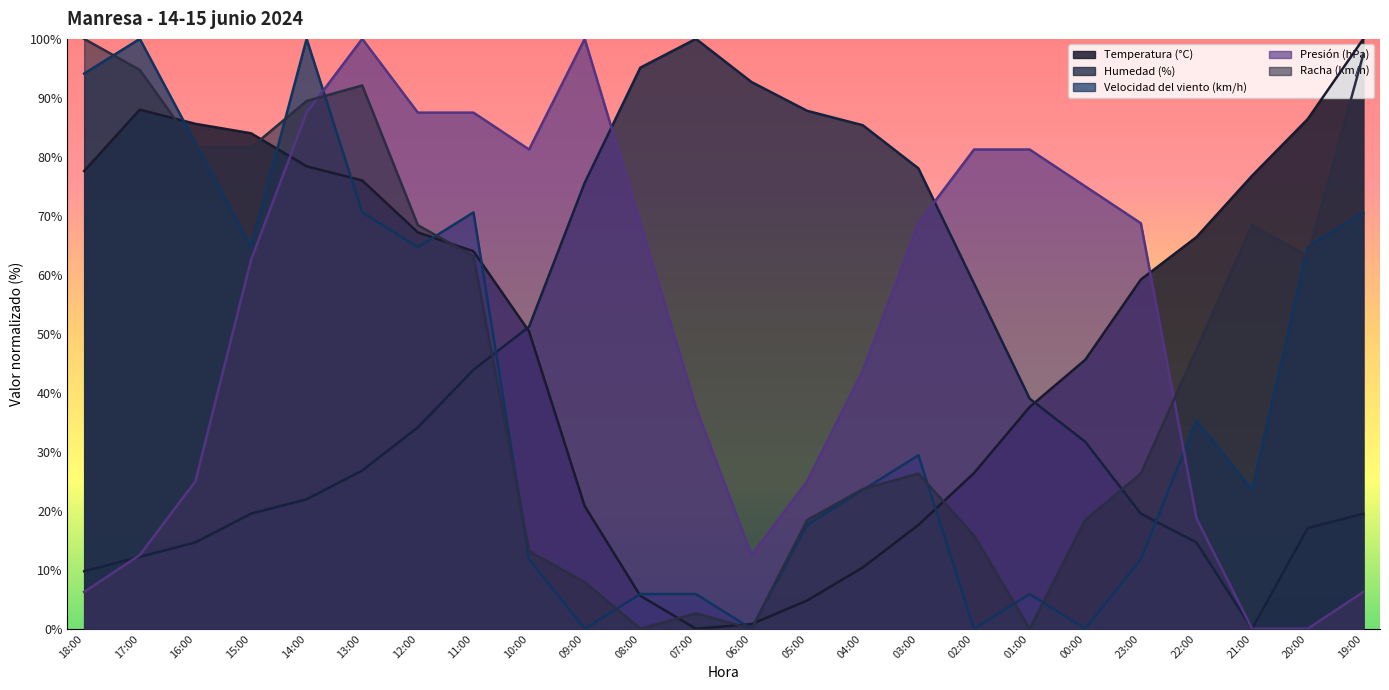

Where does the Presión (hPa) series first go above 68?

14:00